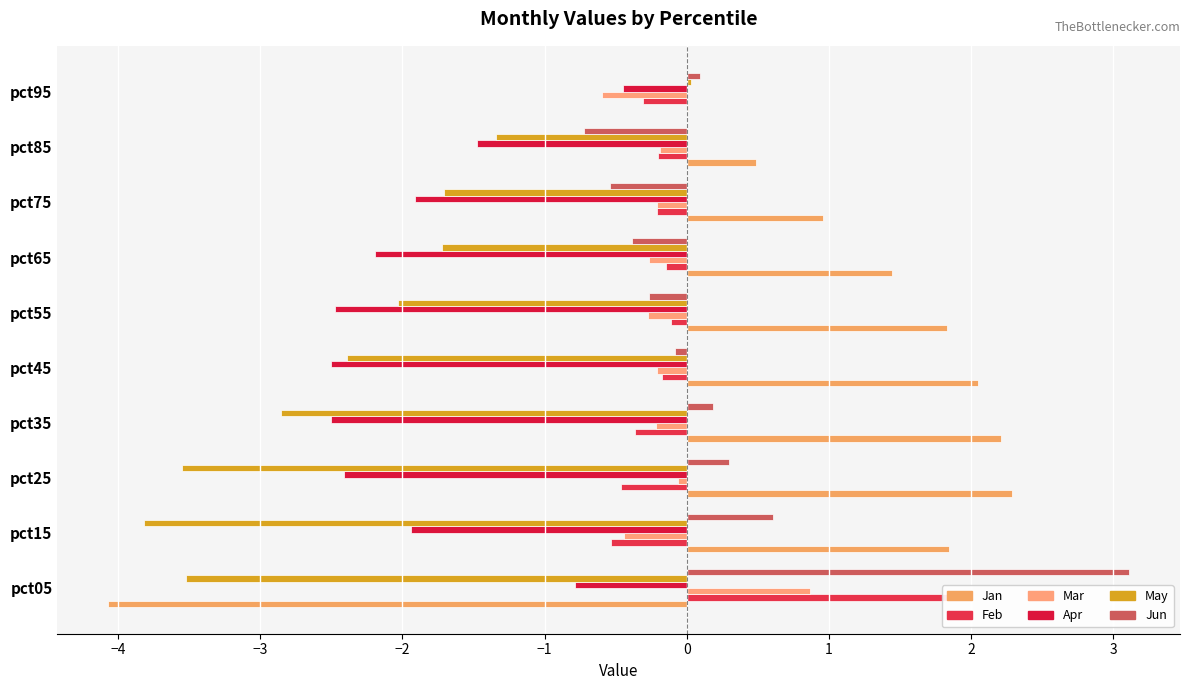

What is the sum of the Jun values at pct65 and pct55?

-0.6